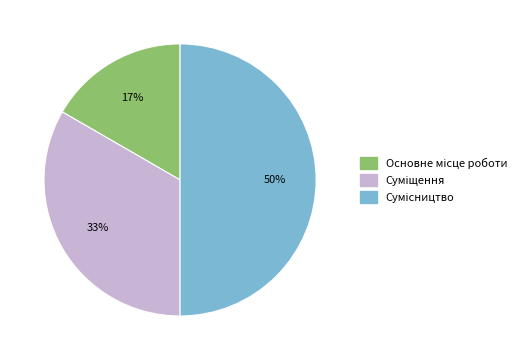

To the nearest percent, what is the difference between the largest and smallest slice percentages?

33%